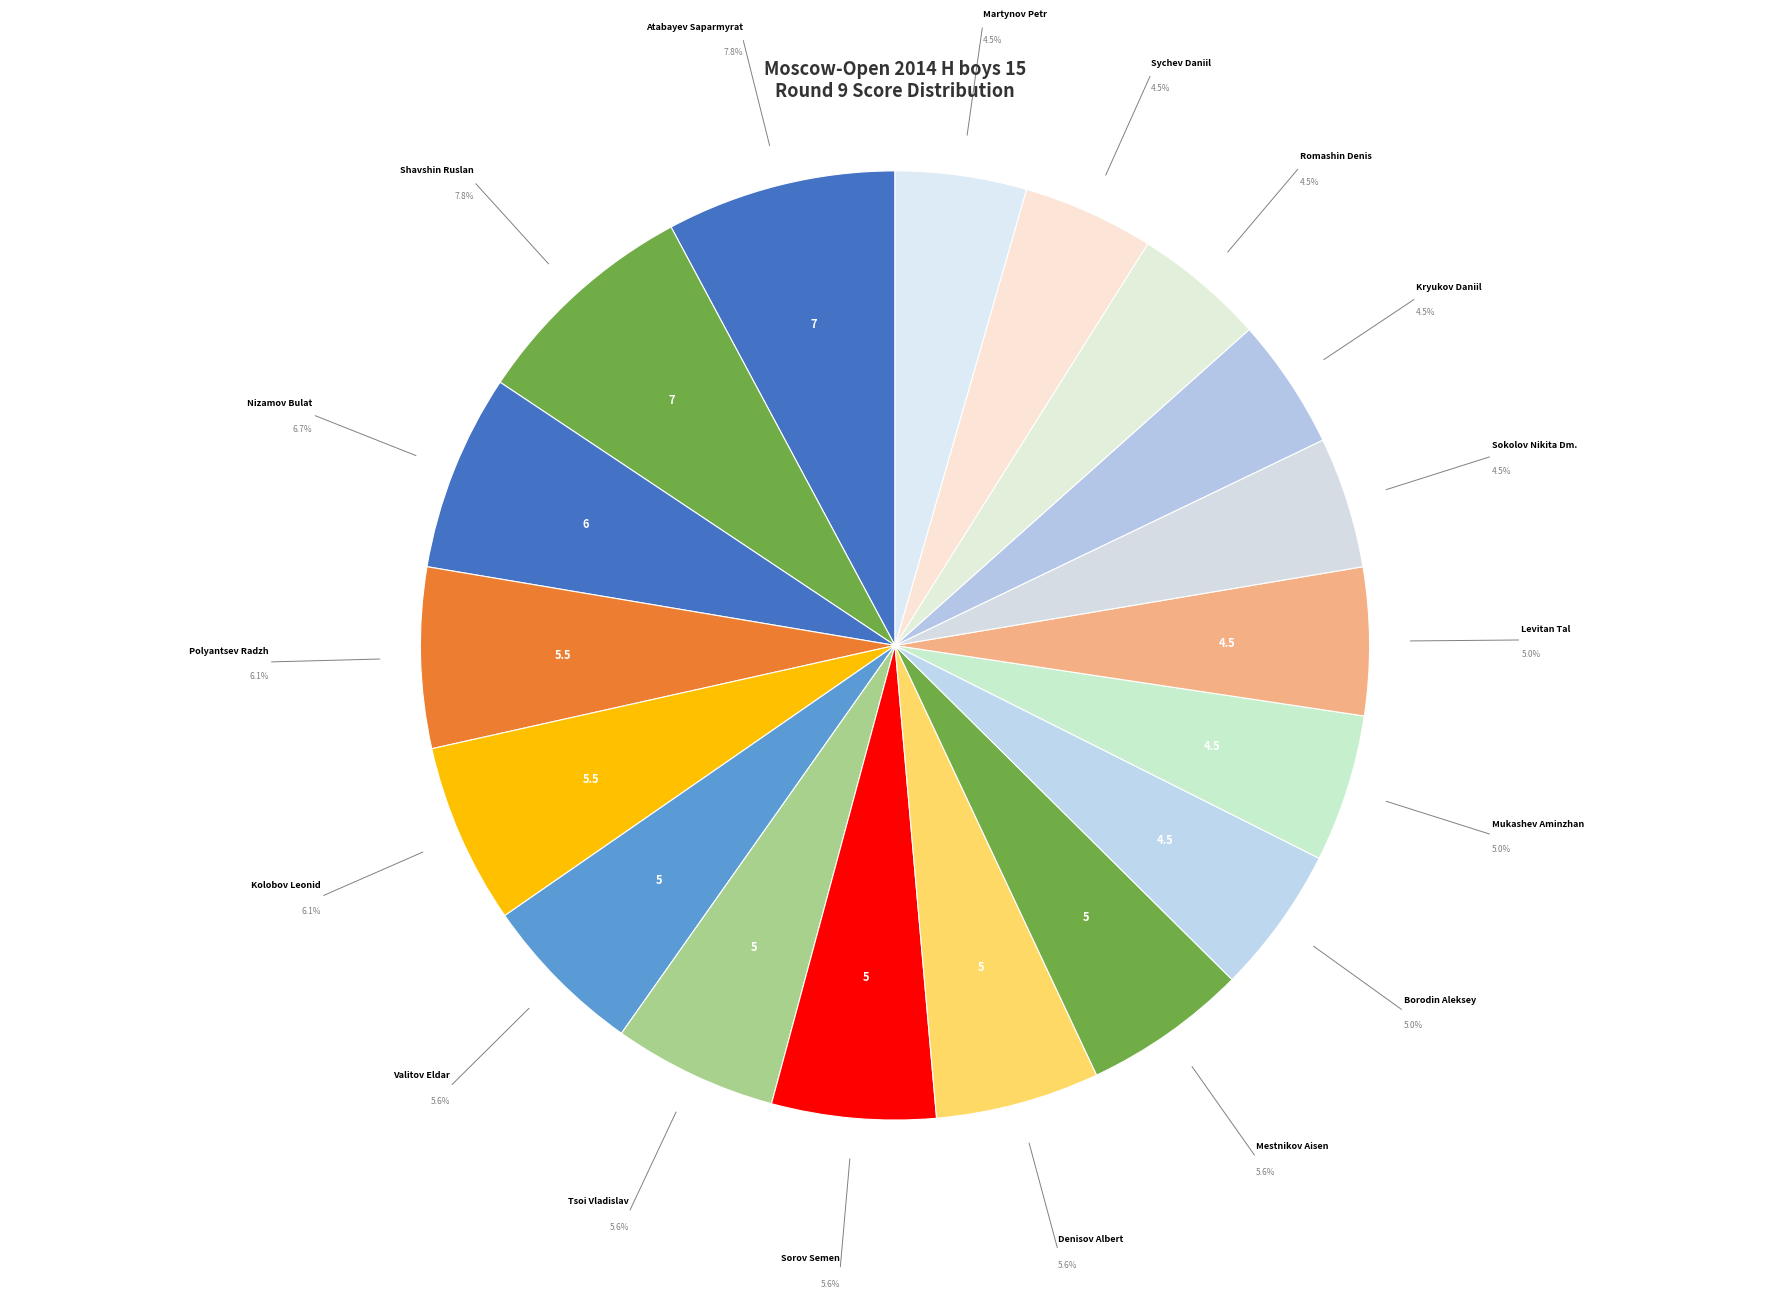

How many slices are in this pie chart?

18